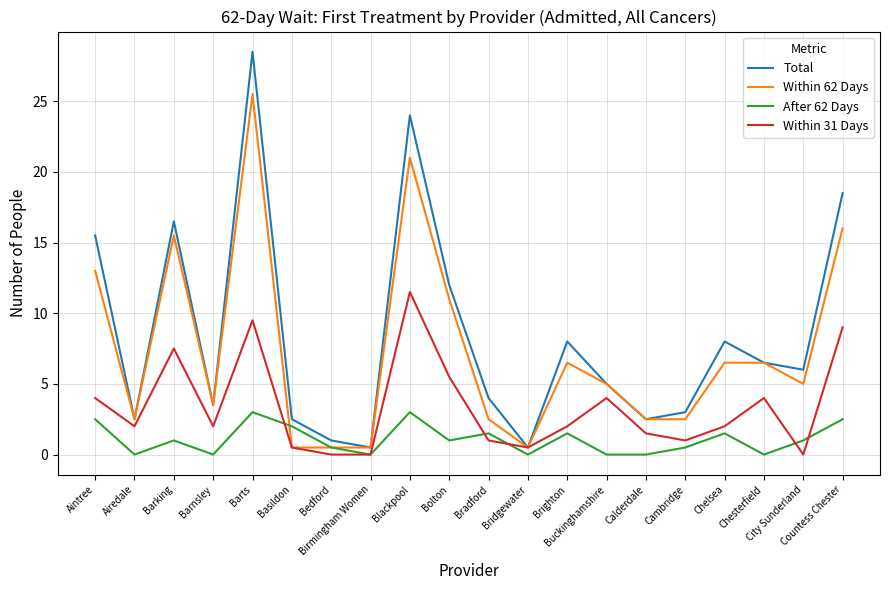

What is the approximate value of Total at Basildon?

2.5